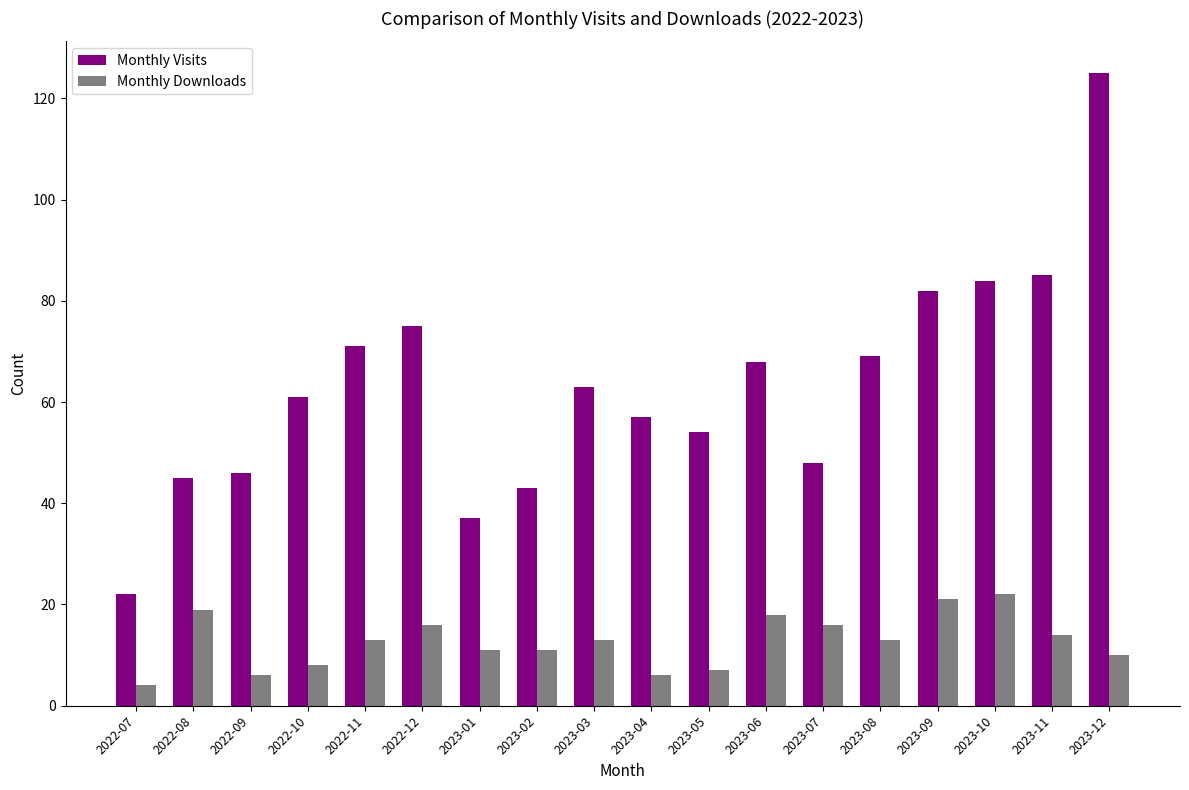

Rank the series by their maximum value, from lowest to highest.

Monthly Downloads, Monthly Visits